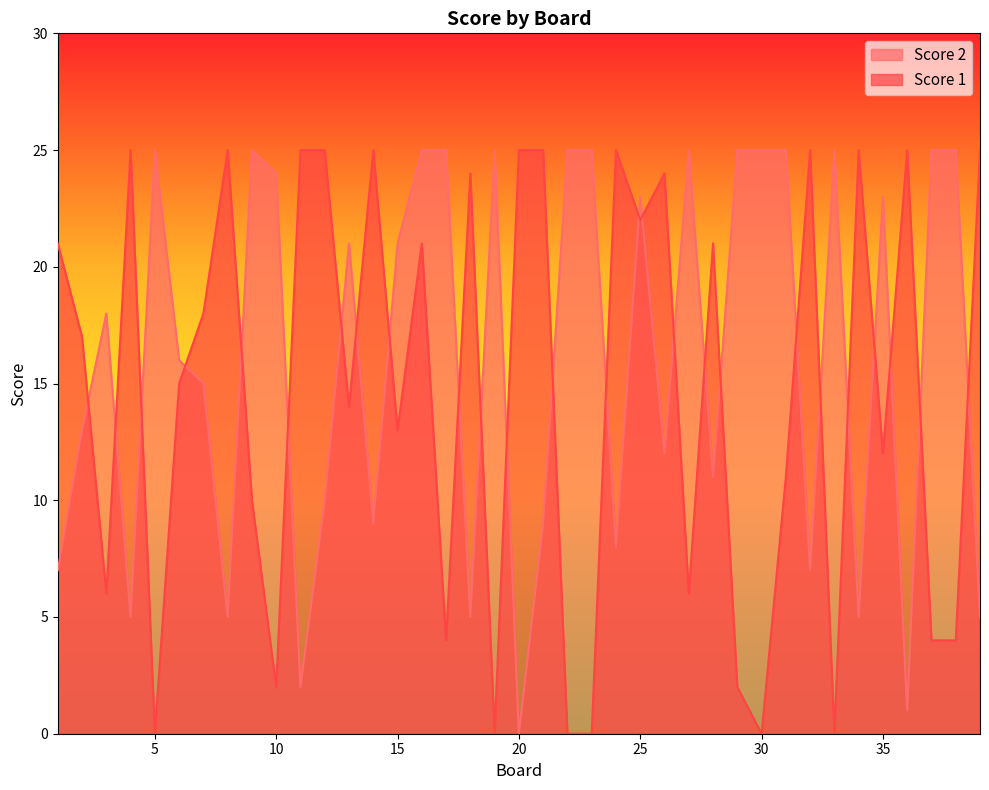

Which series ends up on top after the final intersection of Score 1 and Score 2?

Score 1